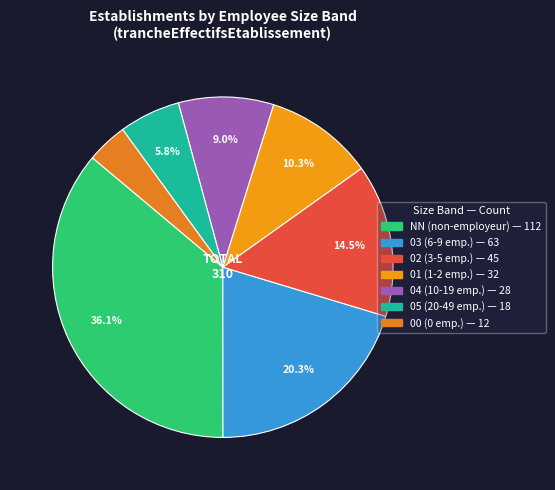

What is the change in value from 01 to 05?

-14